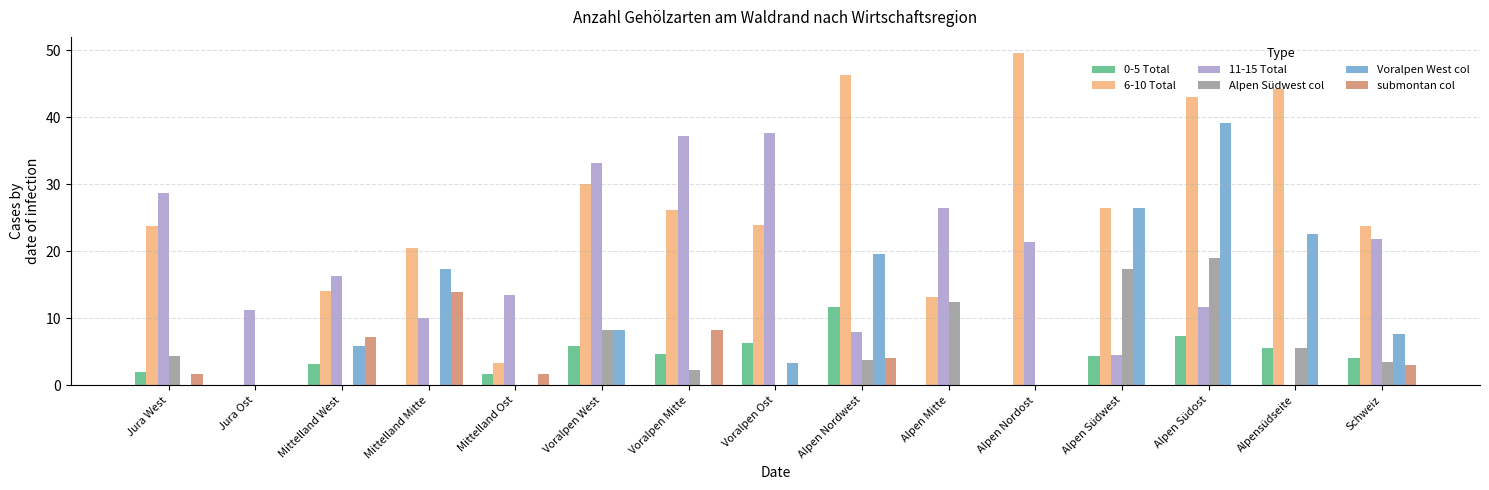

Is the value of Voralpen West col at Mittelland Mitte greater than the value of 0-5 Total at Voralpen Mitte?

Yes